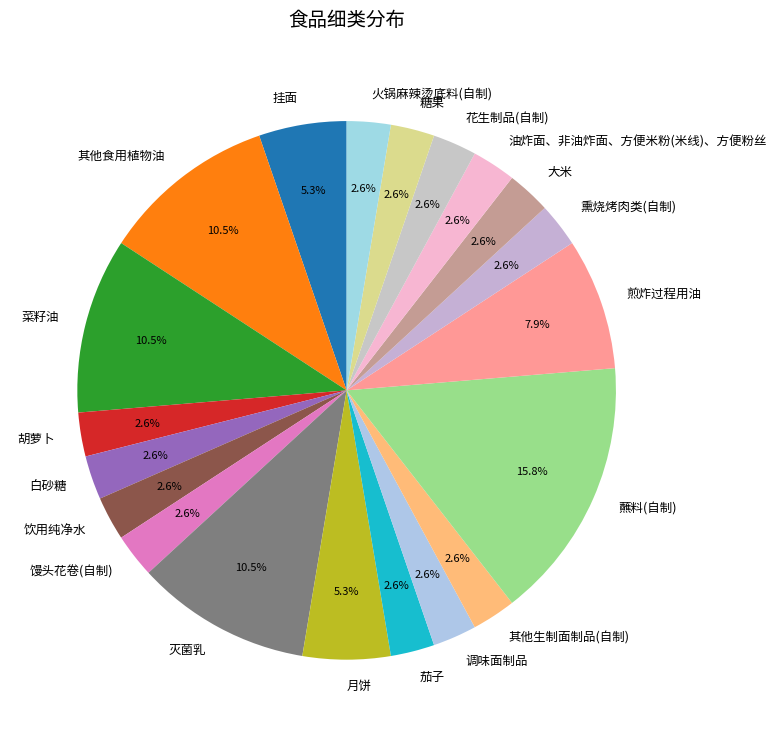

Which category has the biggest portion of the pie?

蘸料(自制)